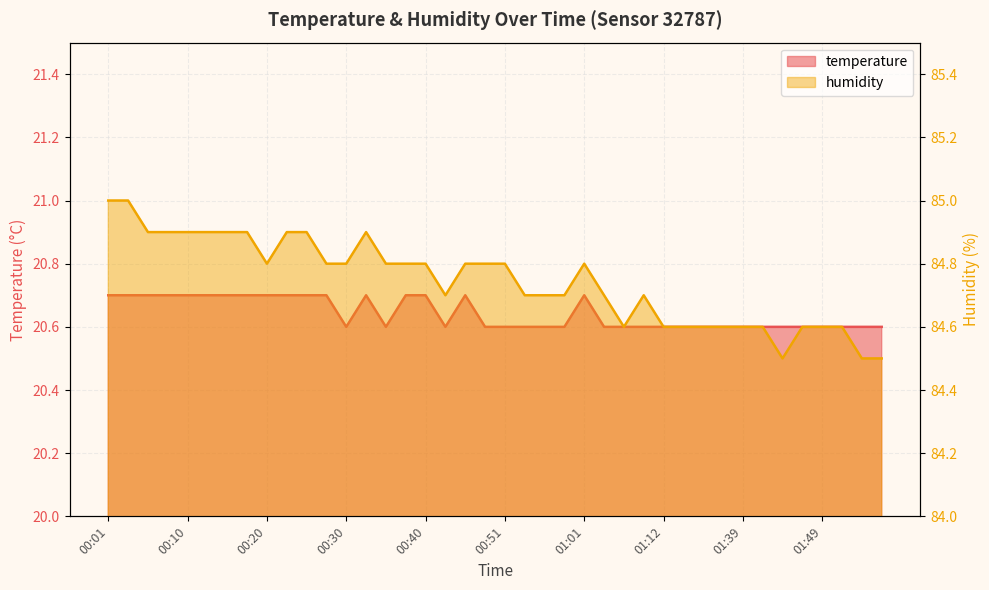

What is the spread (max minus min) of values at 01:54?

63.9